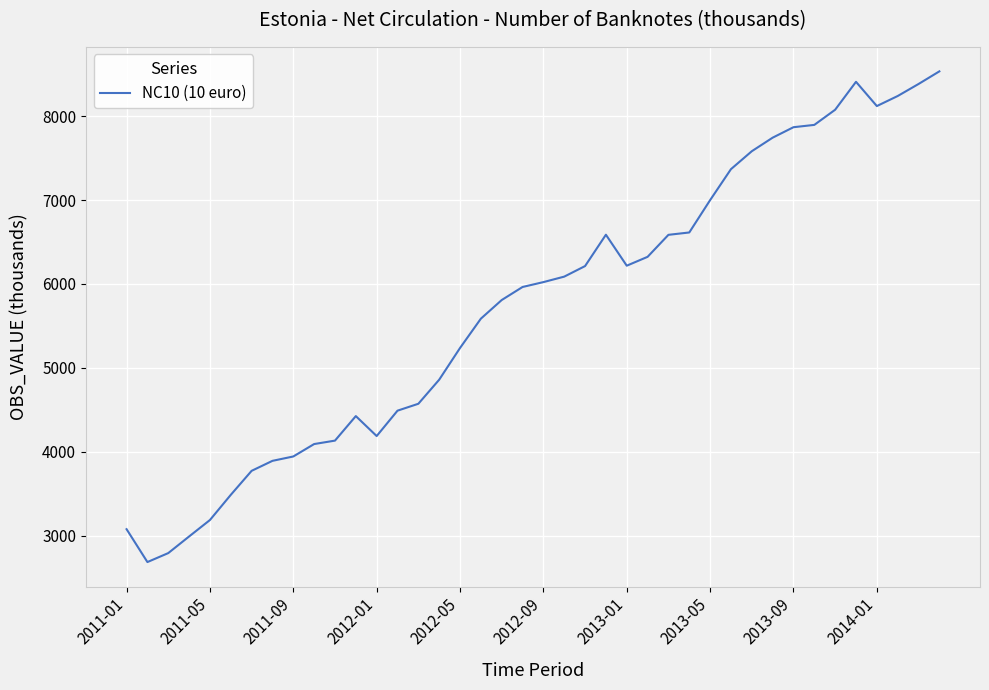

What is the difference between the maximum and minimum values?

5843.3